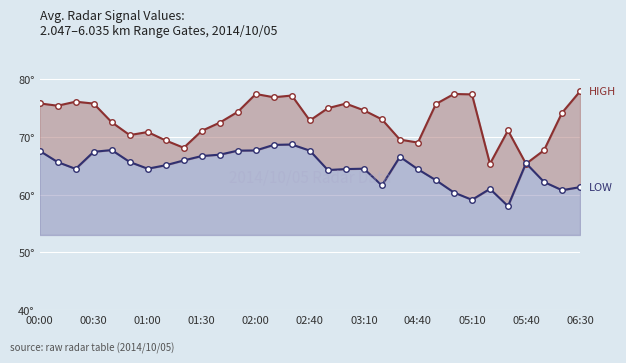

Where do LOW and HIGH first cross each other?

26 and 27